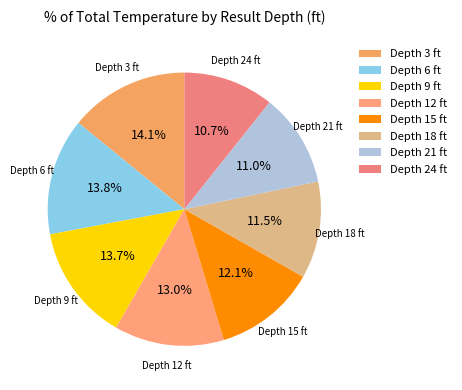

Approximately how many times larger is the value at Depth 12 ft compared to Depth 21 ft?

1.2